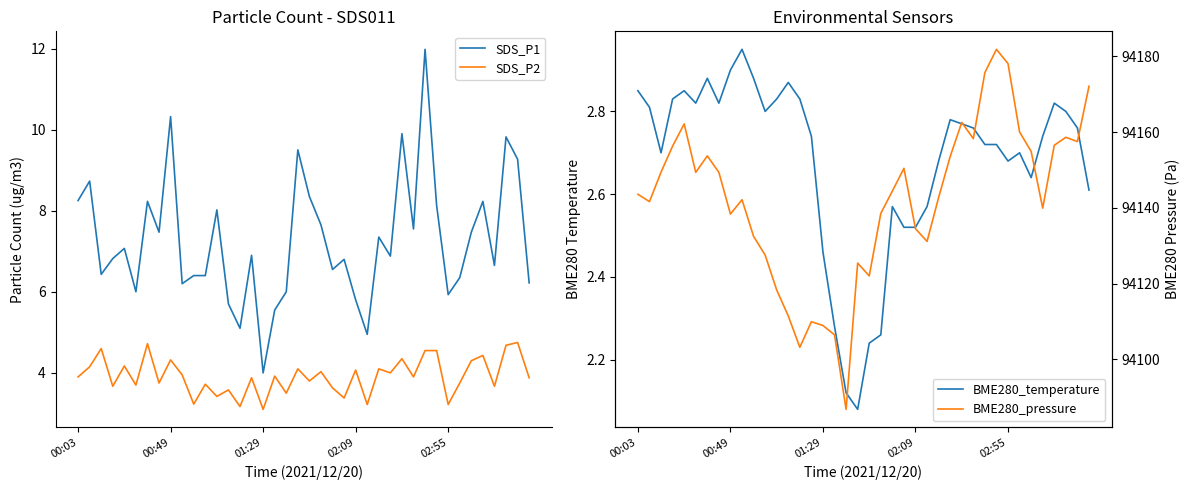

True or false: SDS_P1 and BME280_pressure intersect in this chart.

False